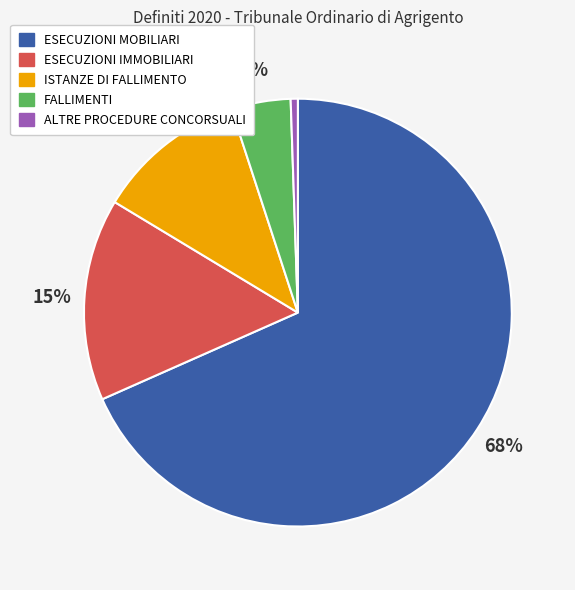

Count the number of slices in the pie.

5